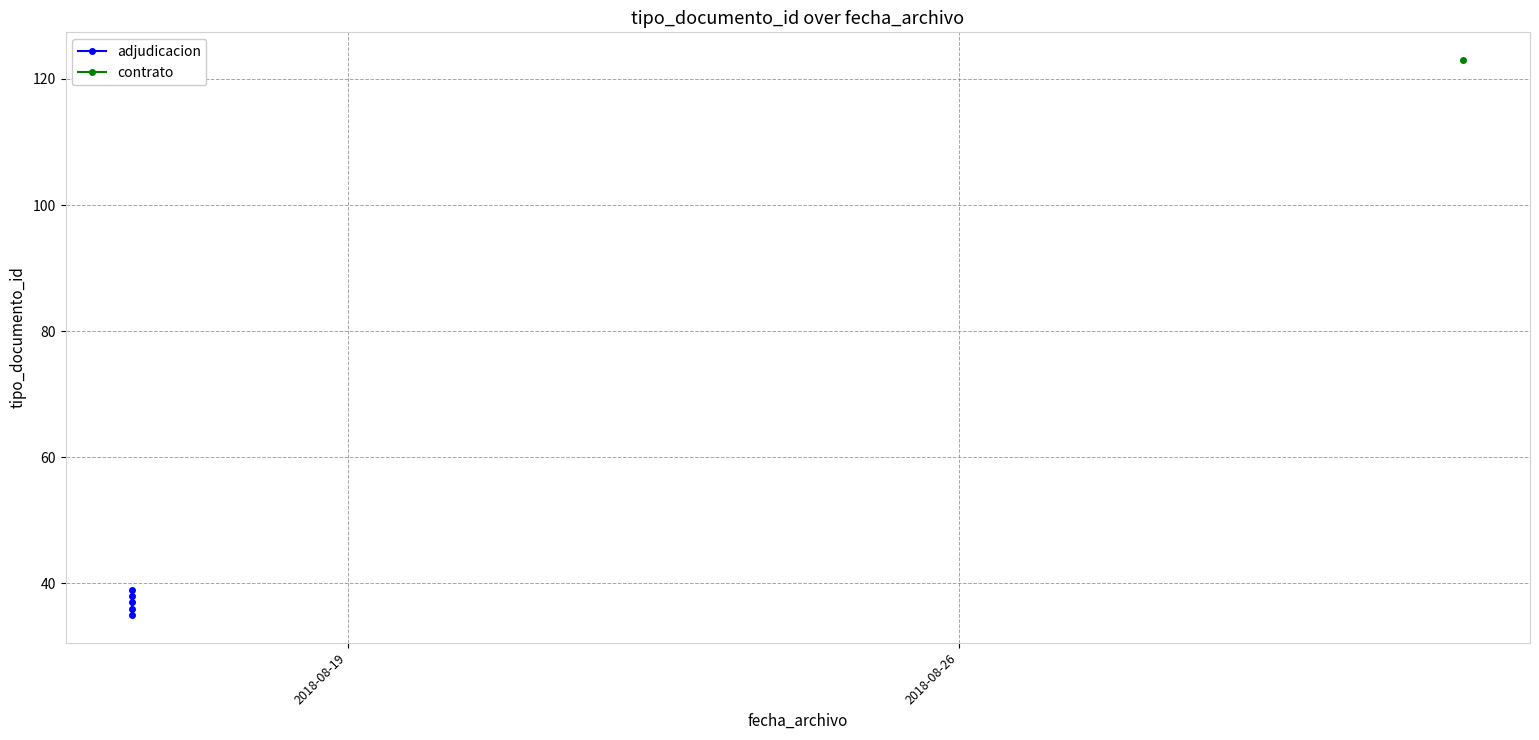

Count the number of categories in the chart.

5